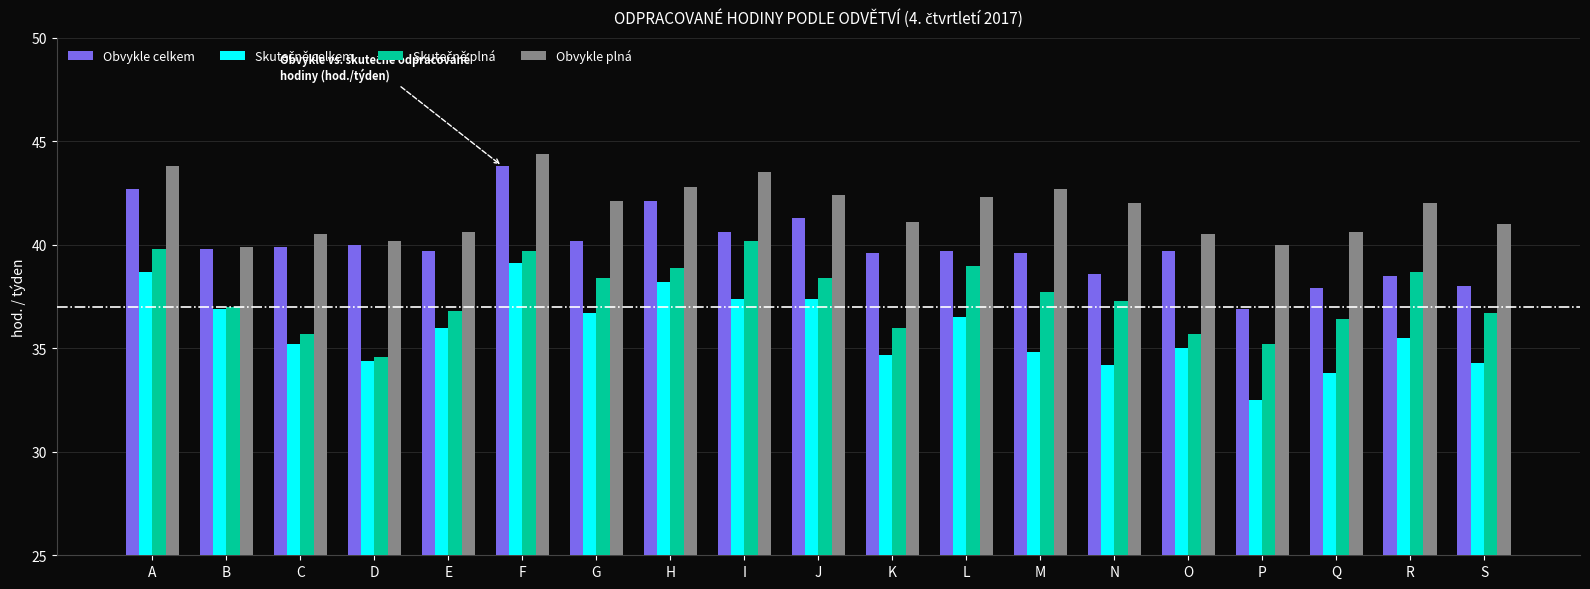

True or false: Obvykle plná has a value of 40.6 at Q.

True